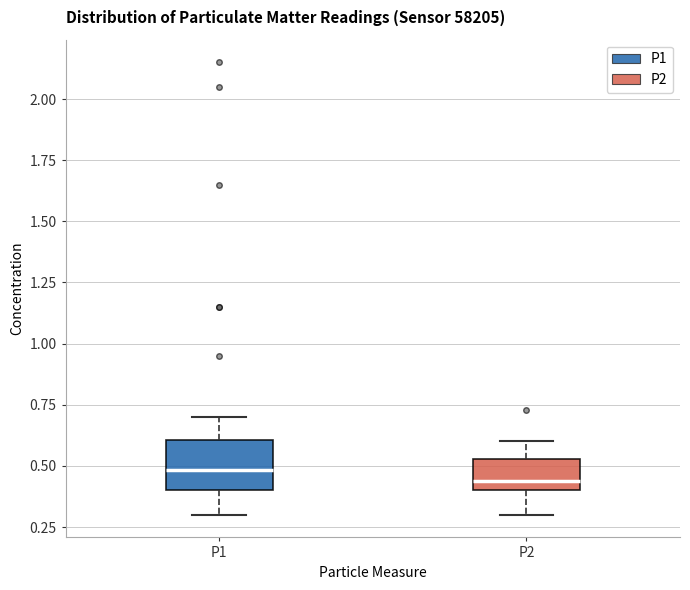

Where does the upper whisker of the box for P2 end on the y-axis? The values are not printed on the chart, so give them approximately, as read against the axis.

0.60